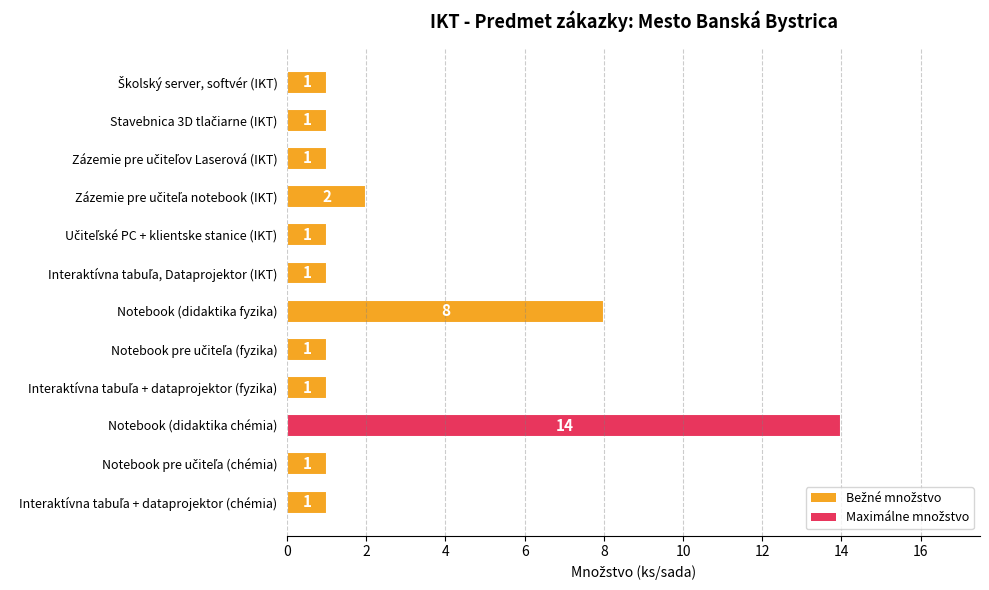

Reading bottom to top, transcribe all the data shown in this chart.

1	1	14	1	1	8	1	1	2	1	1	1